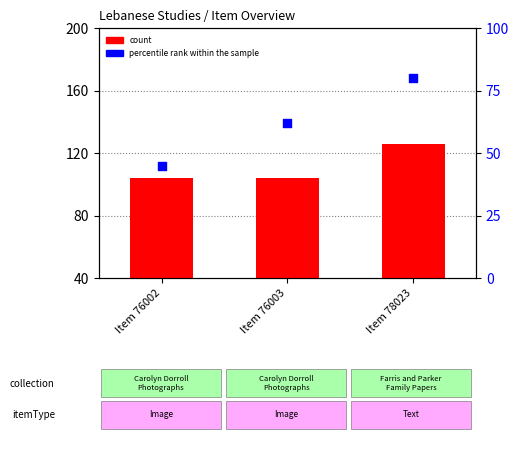

At how many categories does at least one series exceed 96?

3